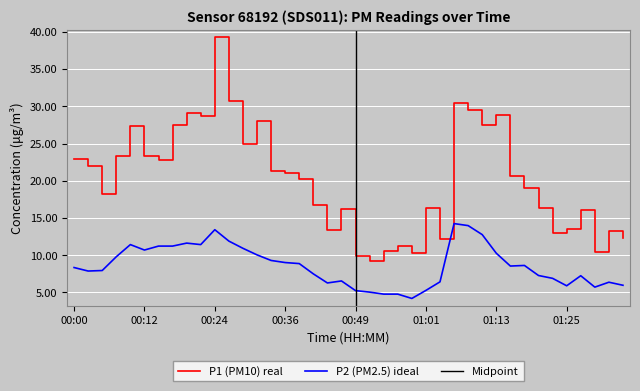

What is the difference between the second highest and second lowest values in the P1 series?

20.8